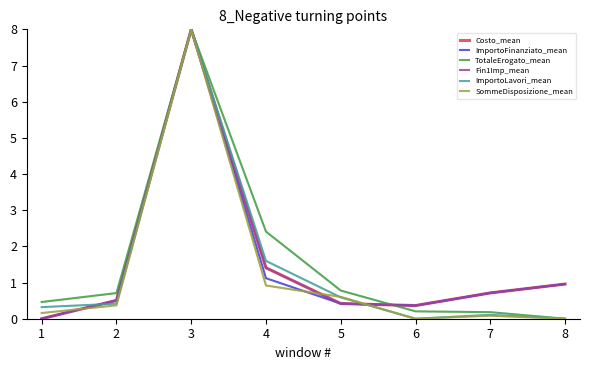

In ImportoLavori_mean, how many points are higher than both neighbors (excluding endpoints)?

2